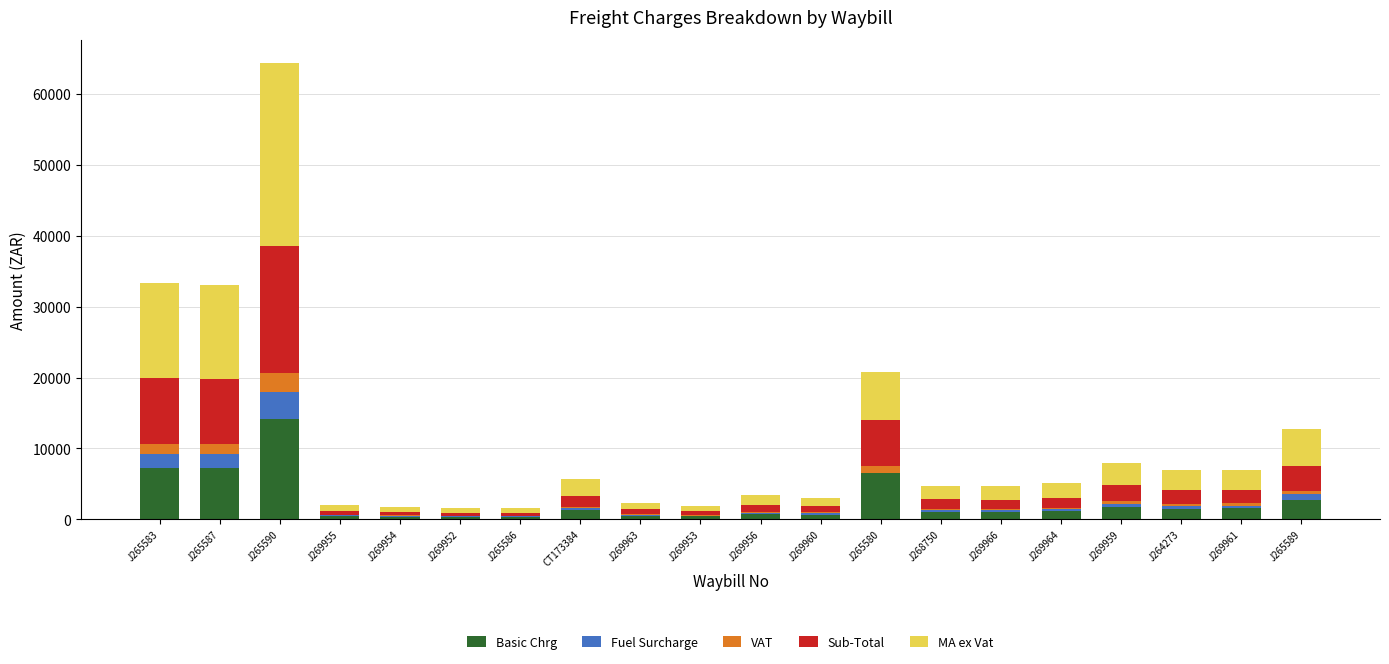

What is the maximum value for Basic Chrg?

14168.0